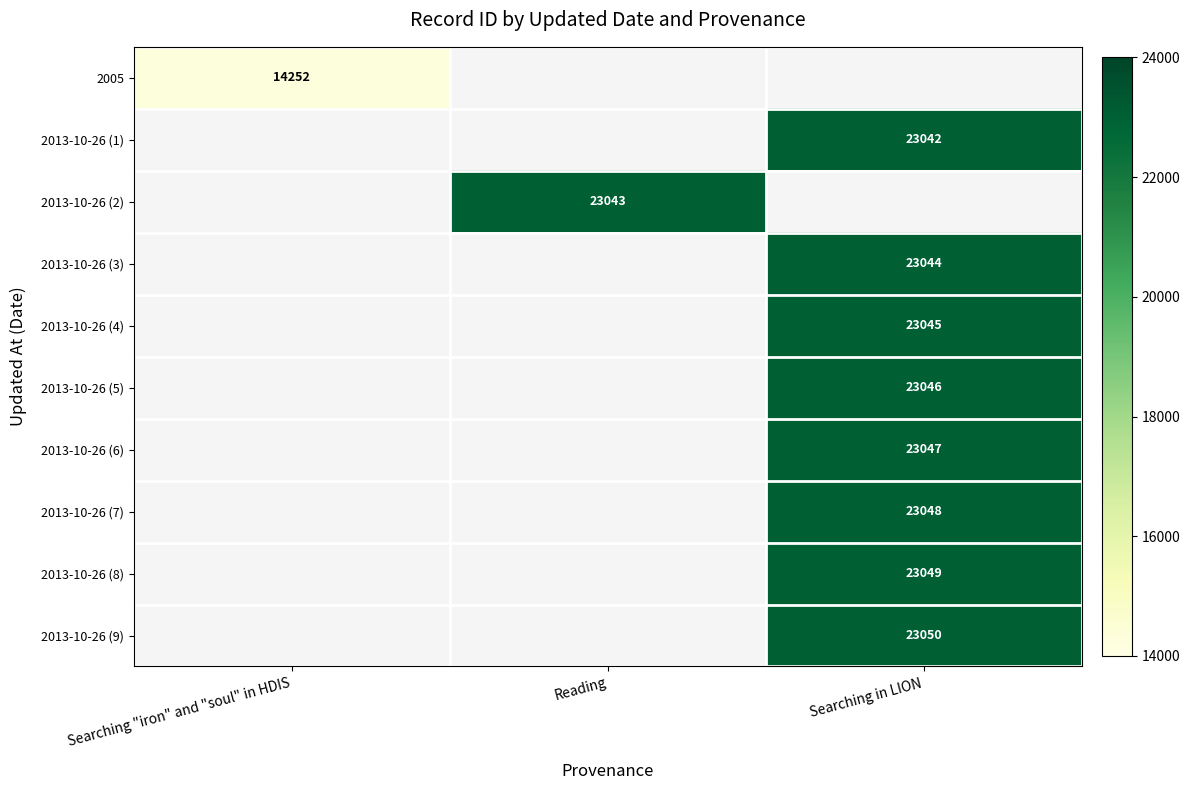

The value of 2013-10-26 (7) at Searching in LION is 23048. True or false?

True